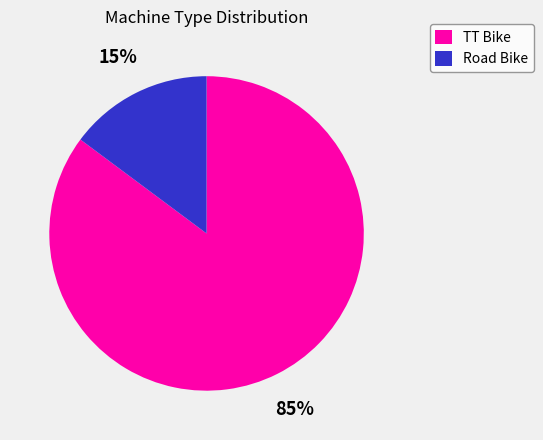

Is the sum of TT Bike and Road Bike greater than half?

Yes